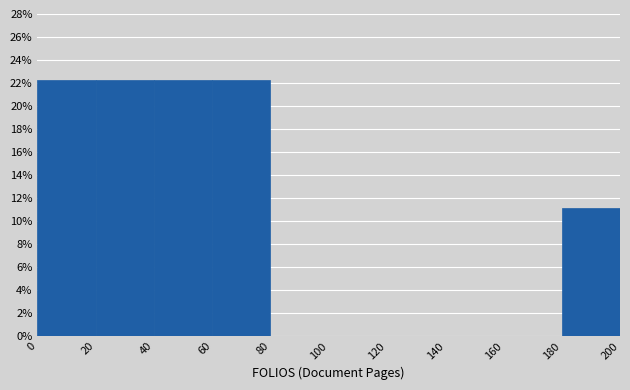

Reading left to right, transcribe this chart: for each bar, give the range it covers on the x-axis and its height. The values are not printed on the chart, so give them approximately, as read against the axis.

0 to 20: 22.2
20 to 40: 22.2
40 to 60: 22.2
60 to 80: 22.2
80 to 100: 0
100 to 120: 0
120 to 140: 0
140 to 160: 0
160 to 180: 0
180 to 200: 11.2